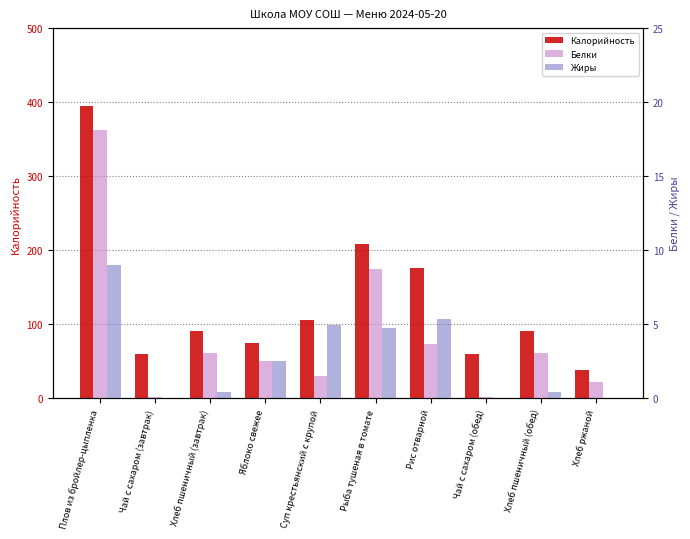

Which has a higher value, Суп крестьянский с крупой or Рис отварной?

Рис отварной